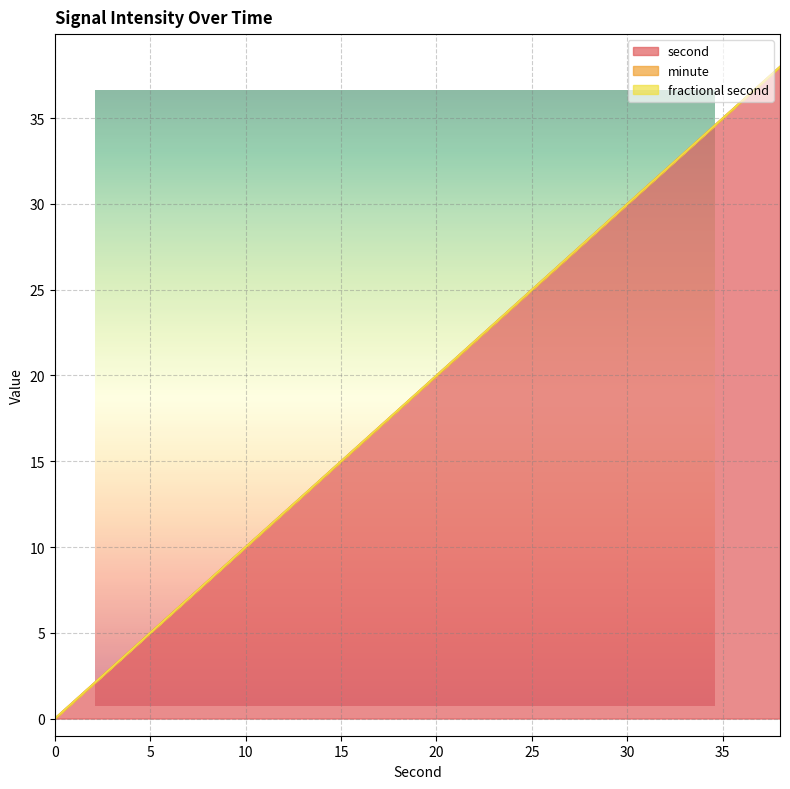

How many data points in second are above 20?

9